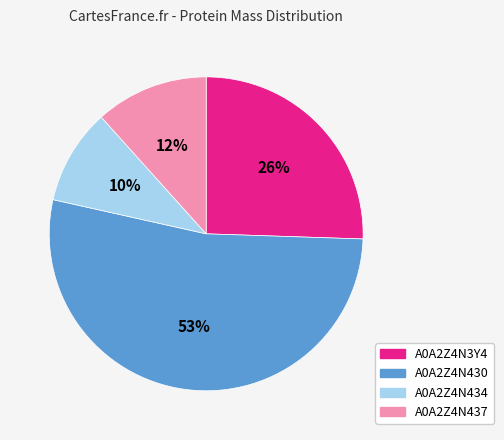

True or false: A0A2Z4N434 accounts for 10% of the total.

True